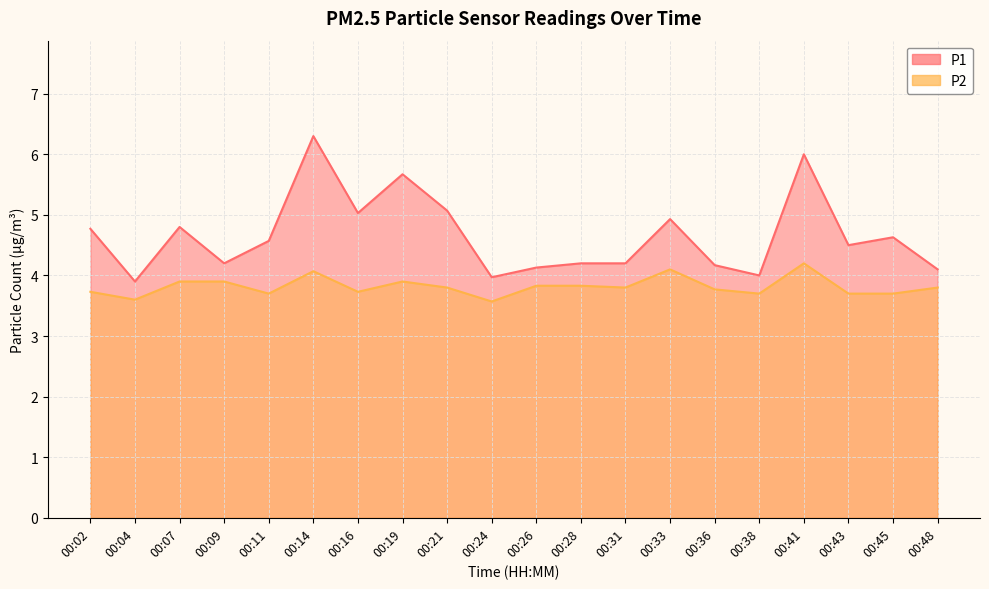

In P1, how many points are higher than both neighbors (excluding endpoints)?

6